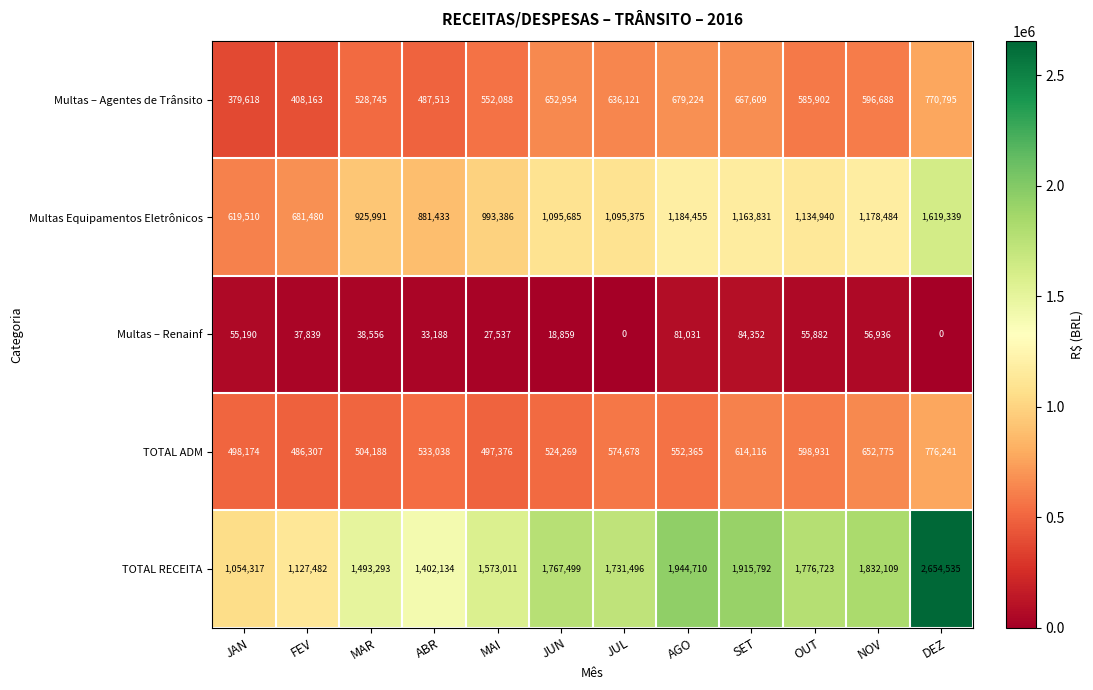

The Multas – Renainf series shows 33568 at JUN. True or false?

False